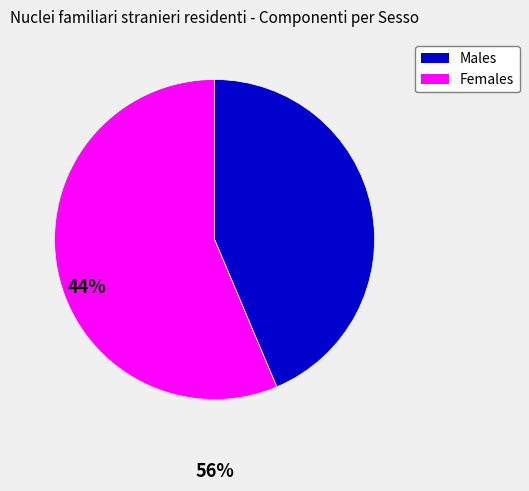

Approximately how many times larger is the value at Females compared to Males?

1.3